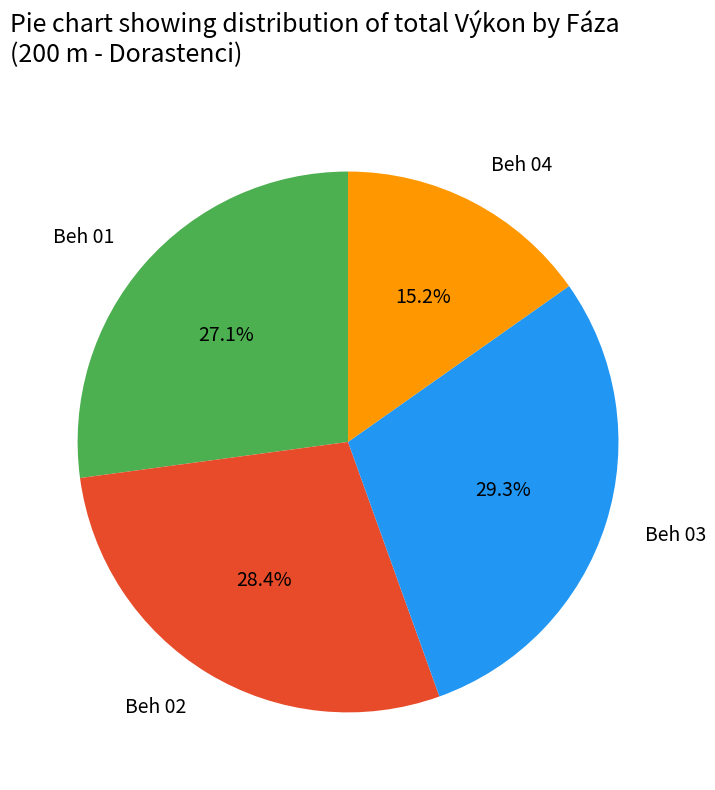

Count the number of slices in the pie.

4